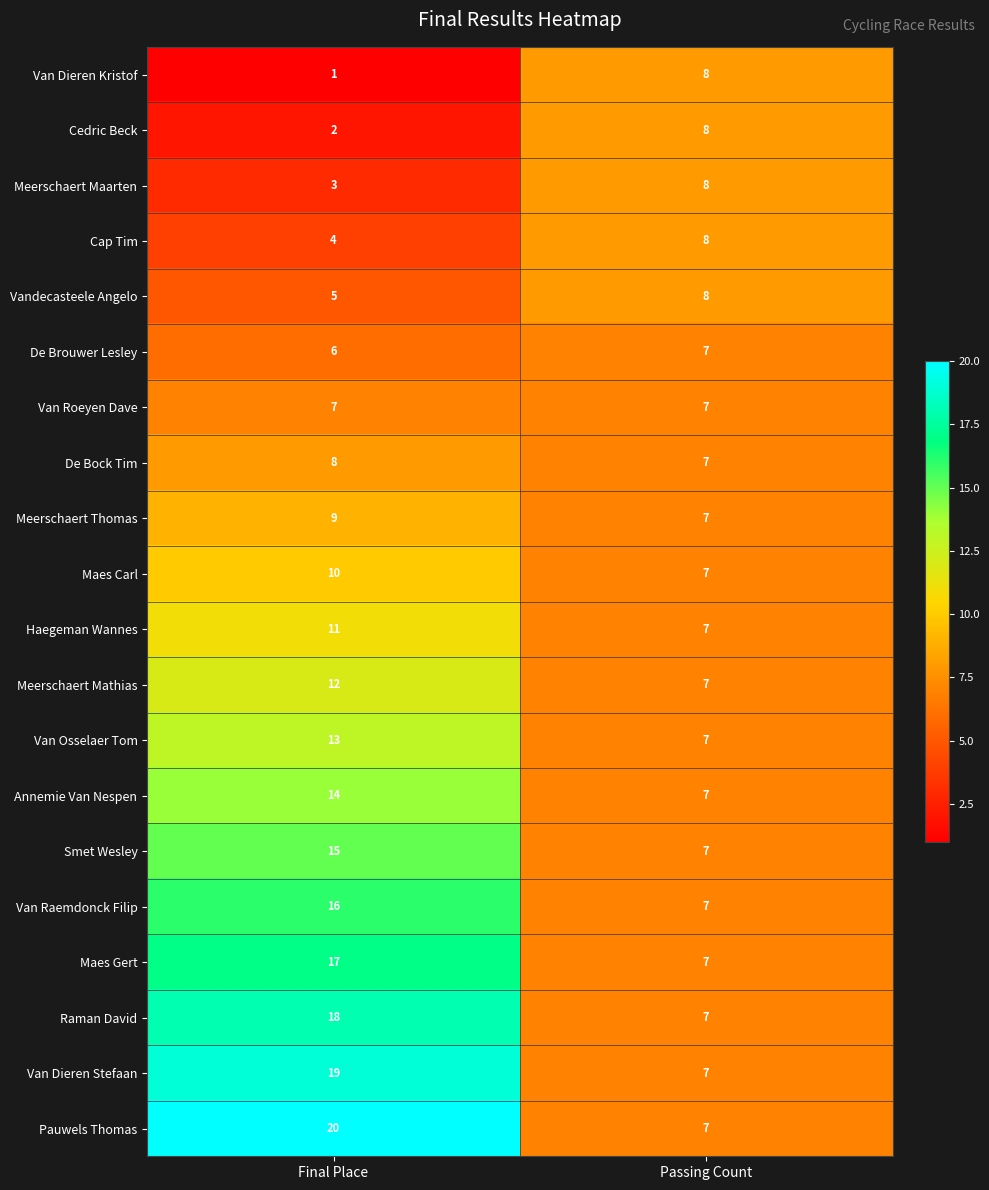

How many distinct data groups are displayed?

20